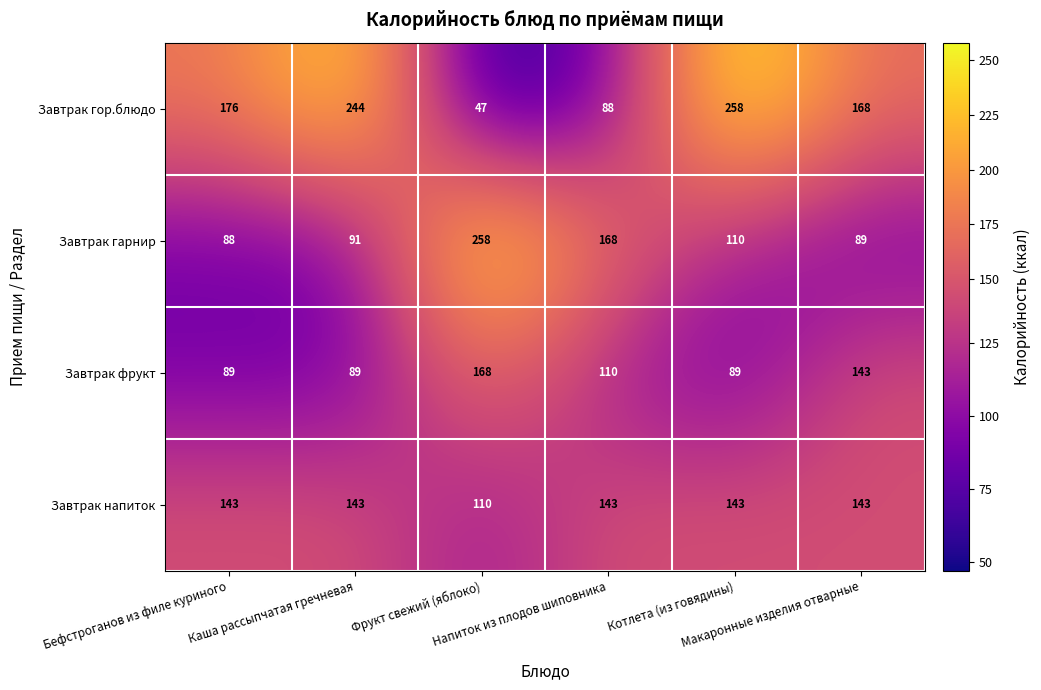

What is the highest value of the Завтрак напиток series?

143